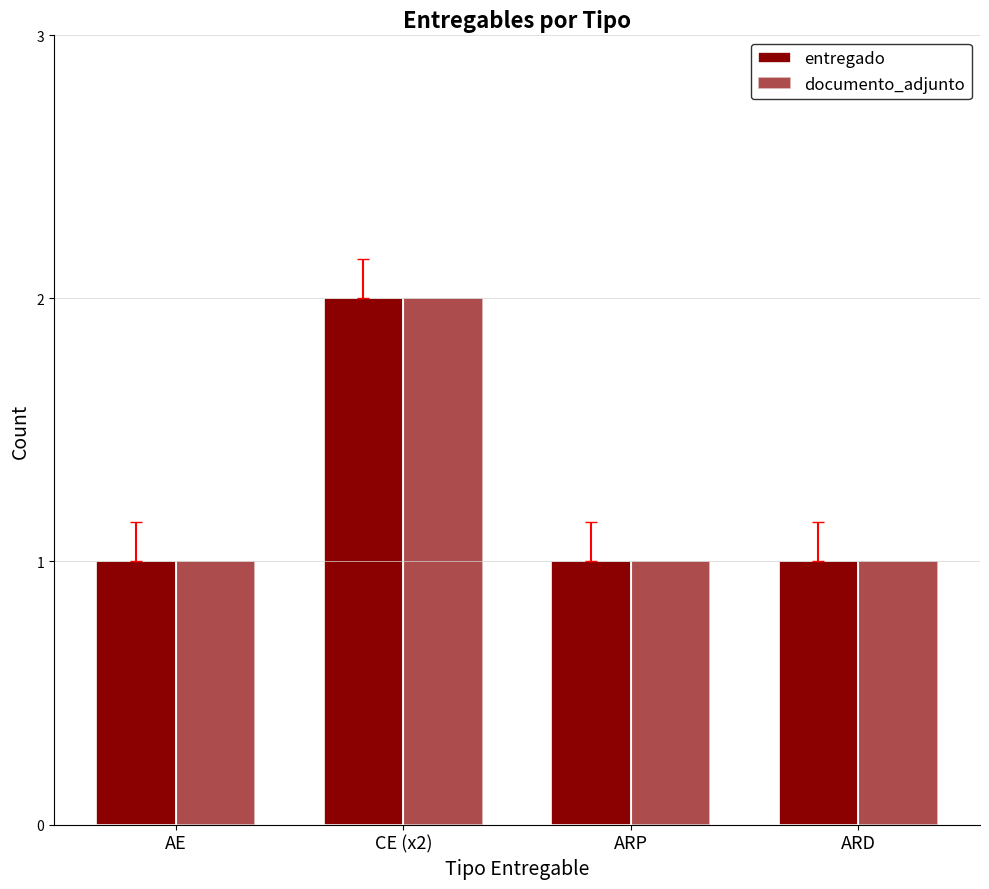

How many bars are there in each group?

2